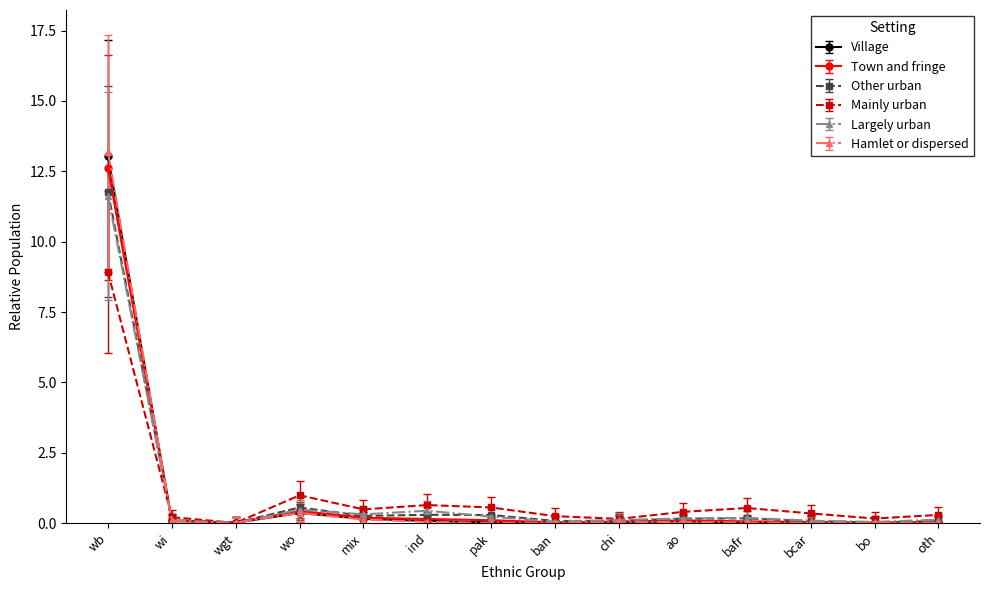

What is the label of the 4th point from the right?

bafr